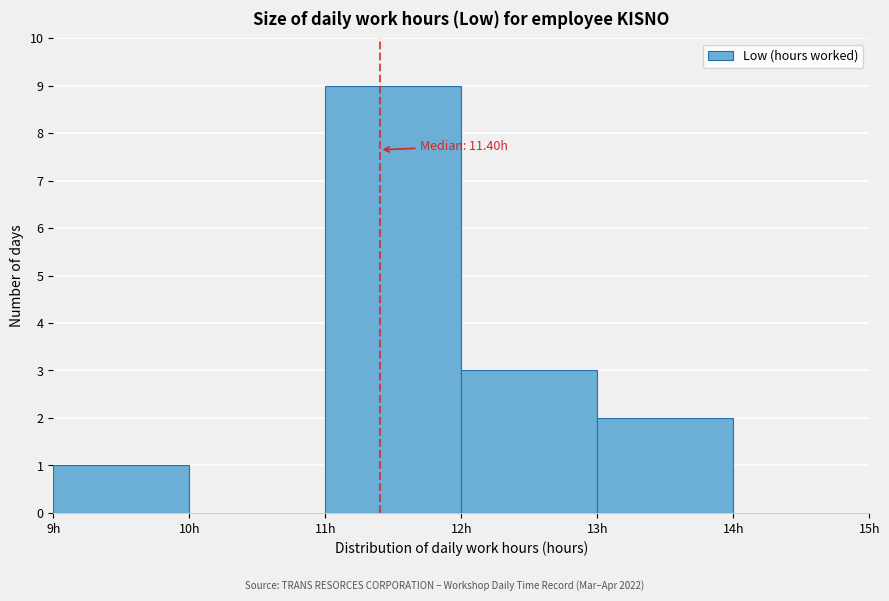

Which range on the x-axis has the tallest bar?

11 to 12